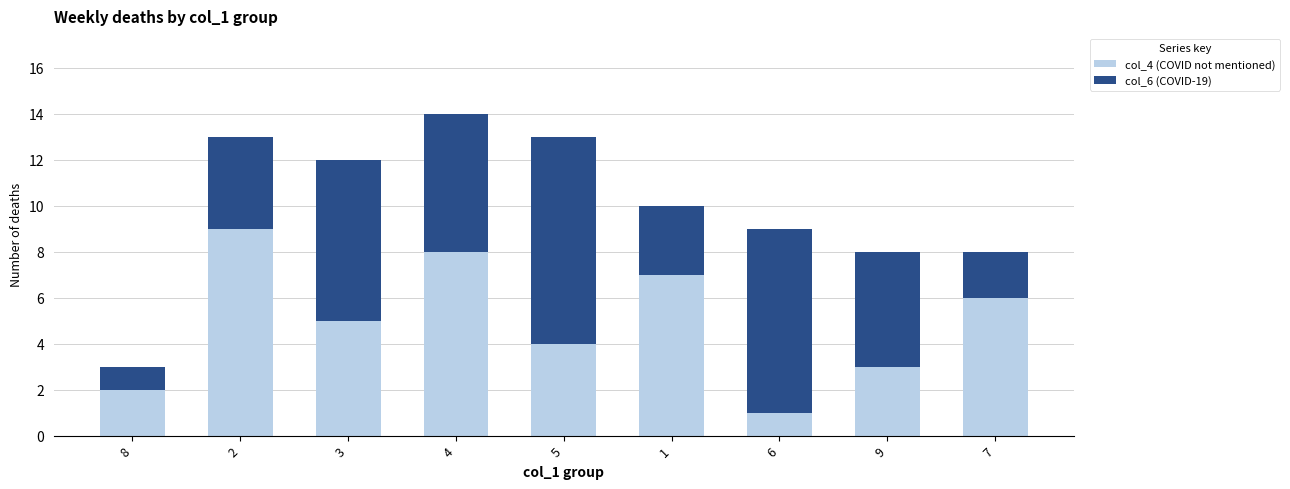

At which category is the sum across all series the highest?

4